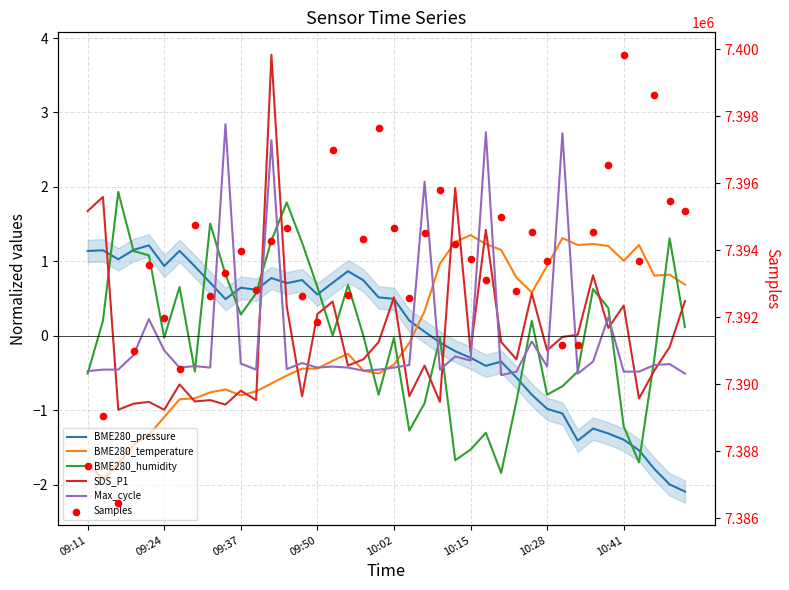

Which series reaches the minimum Y coordinate?

BME280_pressure